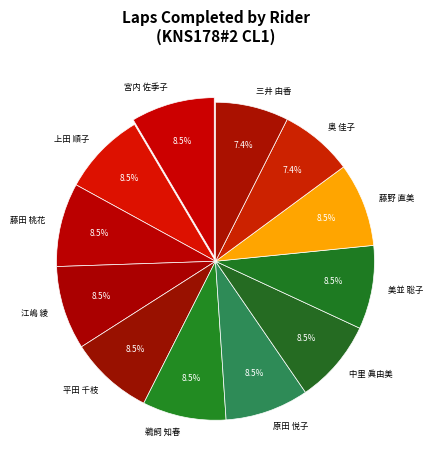

Does any single category account for the majority?

No